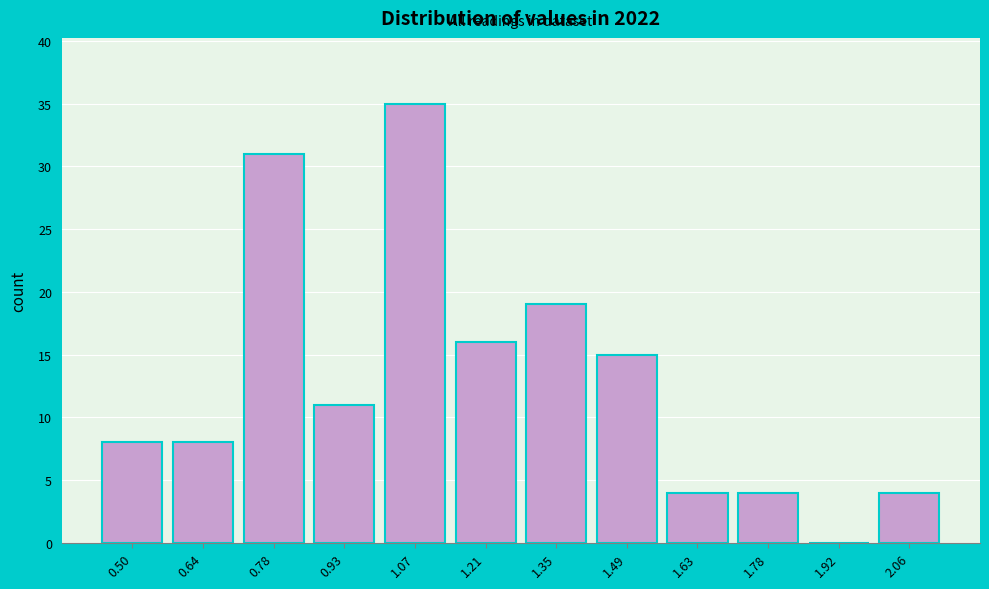

Reading right to left, transcribe all the data shown in this chart.

2.06=4	1.92=0	1.78=4	1.63=4	1.49=15	1.35=19	1.21=16	1.07=35	0.93=11	0.78=31	0.64=8	0.50=8